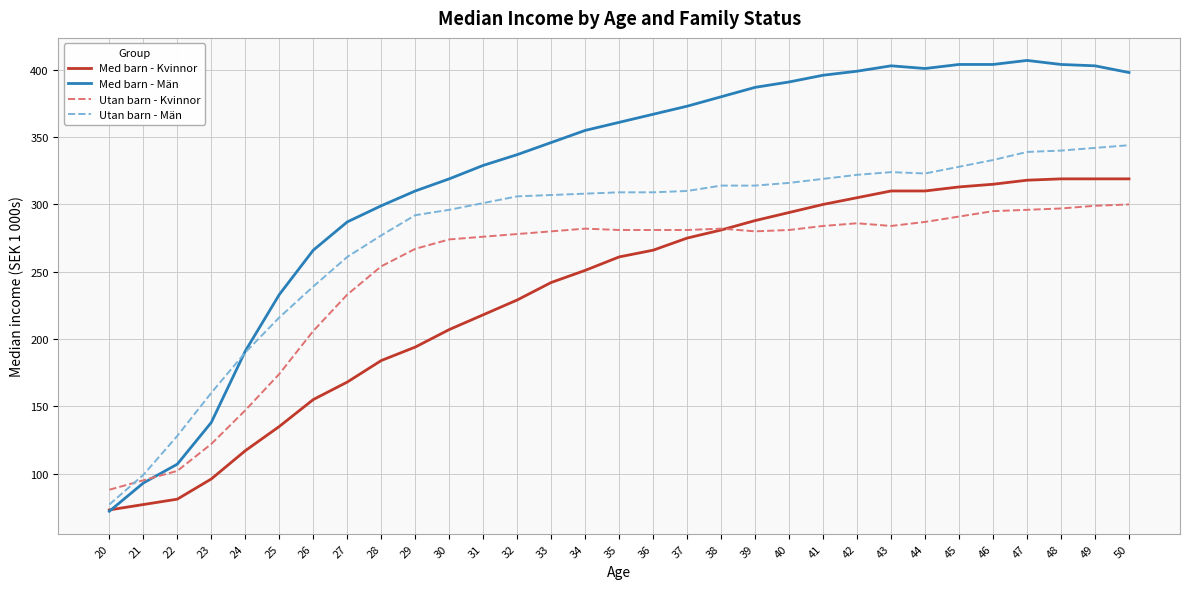

List the series in order of their peak value, highest first.

Med barn - Män, Utan barn - Män, Med barn - Kvinnor, Utan barn - Kvinnor